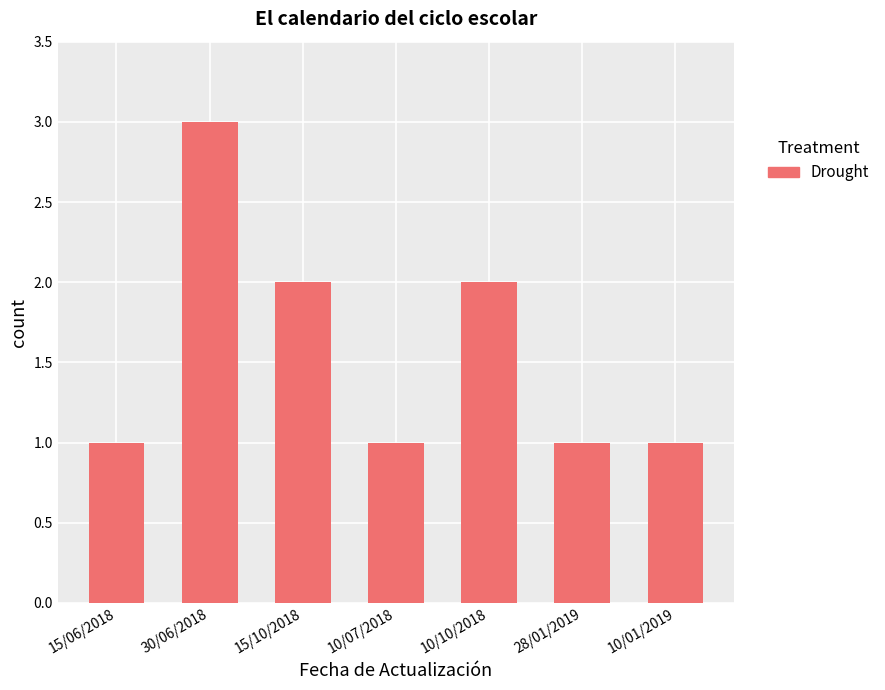

Approximately how many times larger is the value at 15/10/2018 compared to 28/01/2019?

2.0